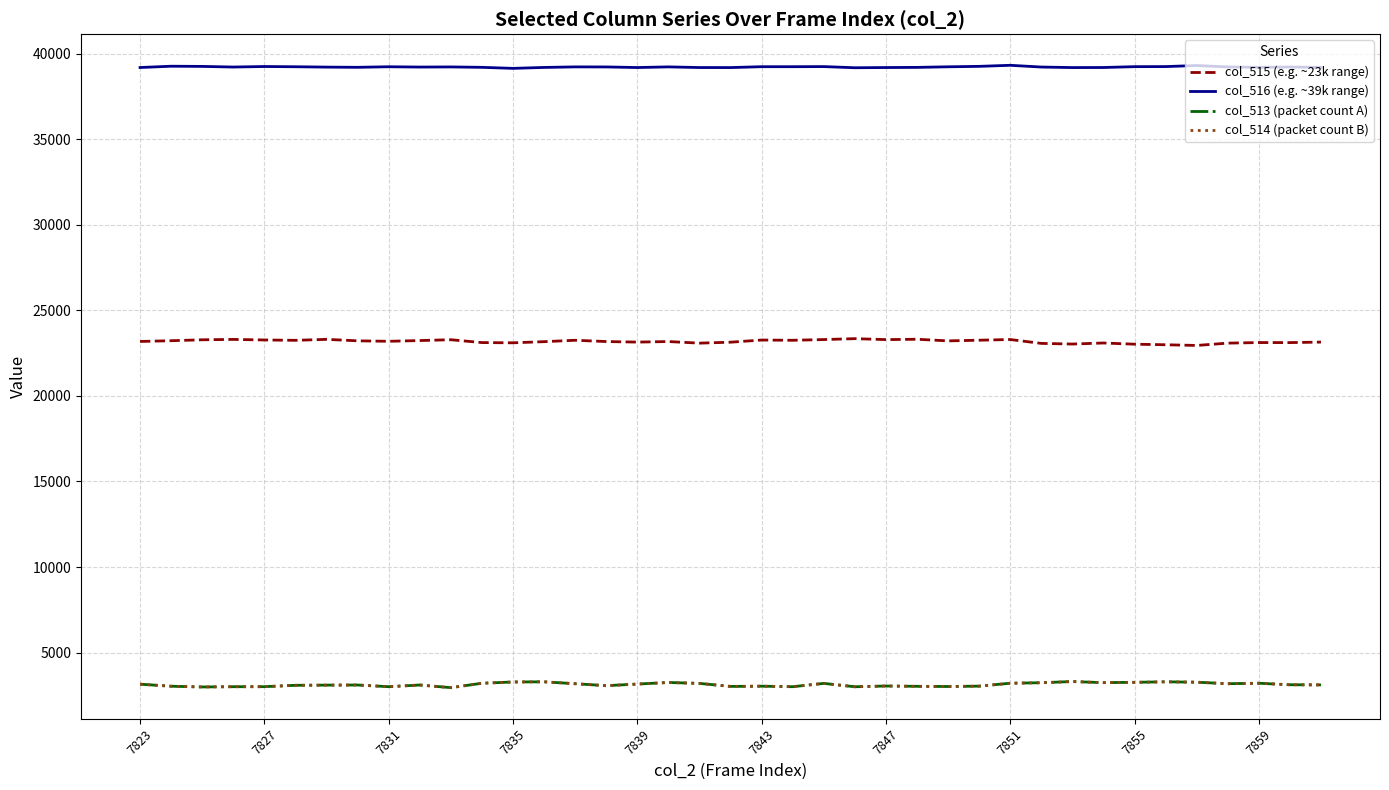

Which series has the largest total across all categories?

col_516 (e.g. ~39k range)